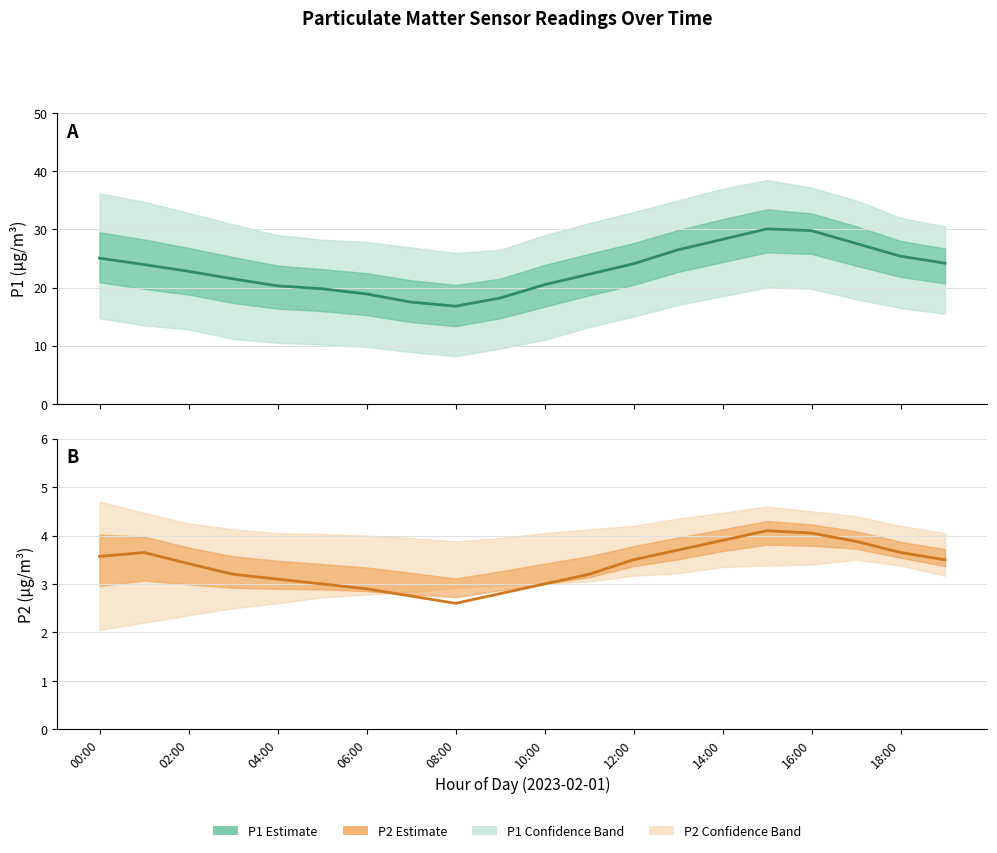

True or false: P1 Estimate has more than 2 interior local peaks.

False